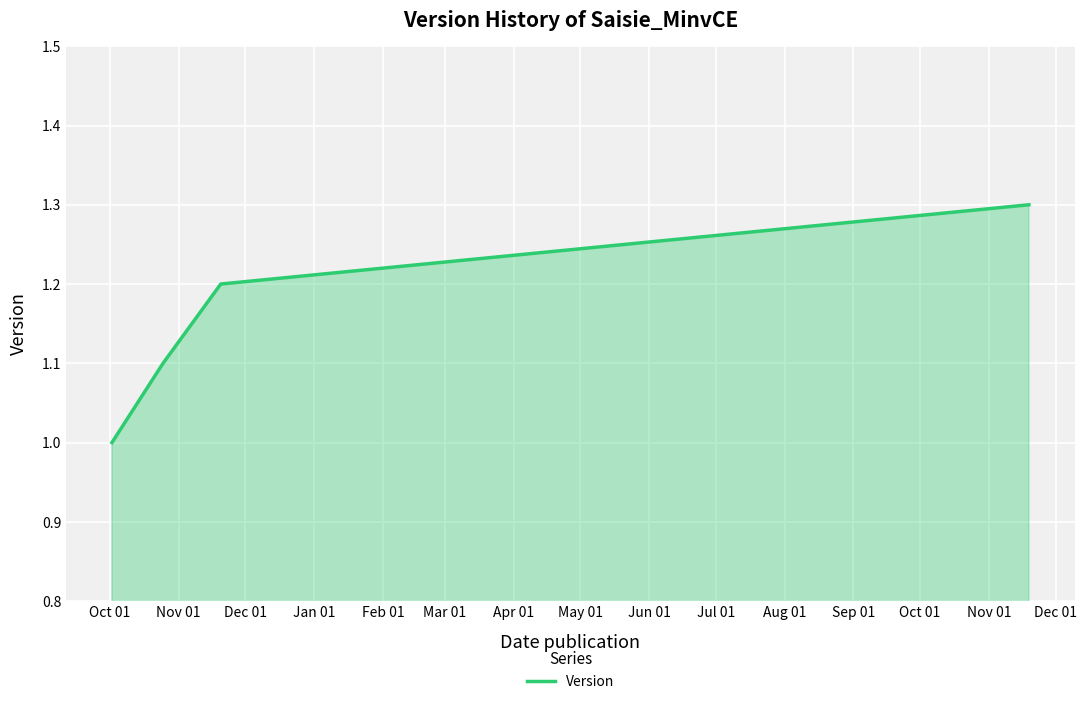

What is the maximum value shown in the chart?

1.3